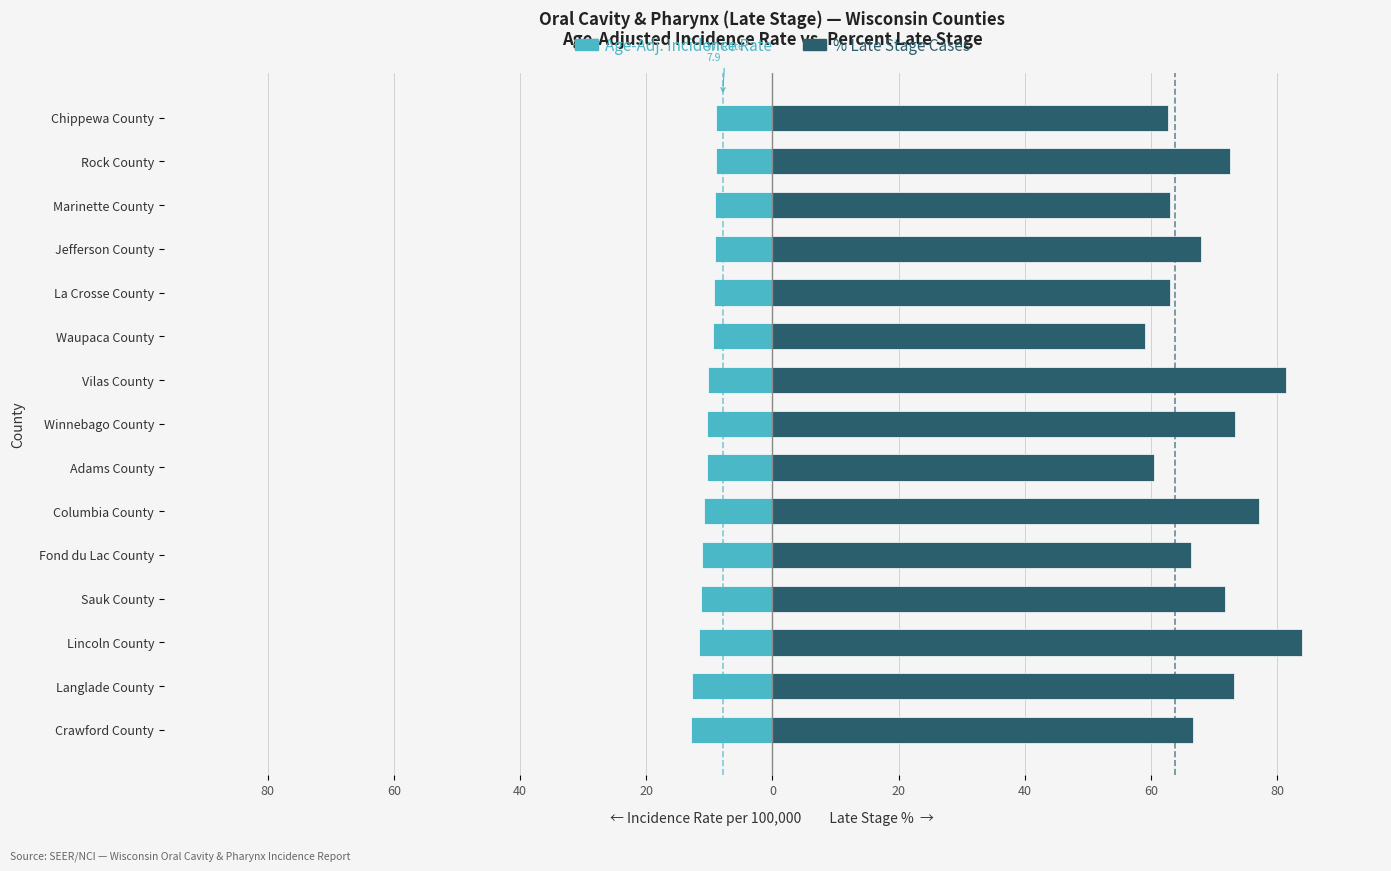

Reading left to right, transcribe all the data shown in this chart.

Age-Adjusted Incidence Rate: -12.9	-12.7	-11.7	-11.3	-11.1	-10.9	-10.4	-10.3	-10.2	-9.4	-9.2	-9.1	-9.1	-9.0	-9.0
Percent of Cases with Late Stage: 66.7	73.1	83.9	71.8	66.4	77.2	60.5	73.4	81.5	59.0	63.1	67.9	63.0	72.6	62.7